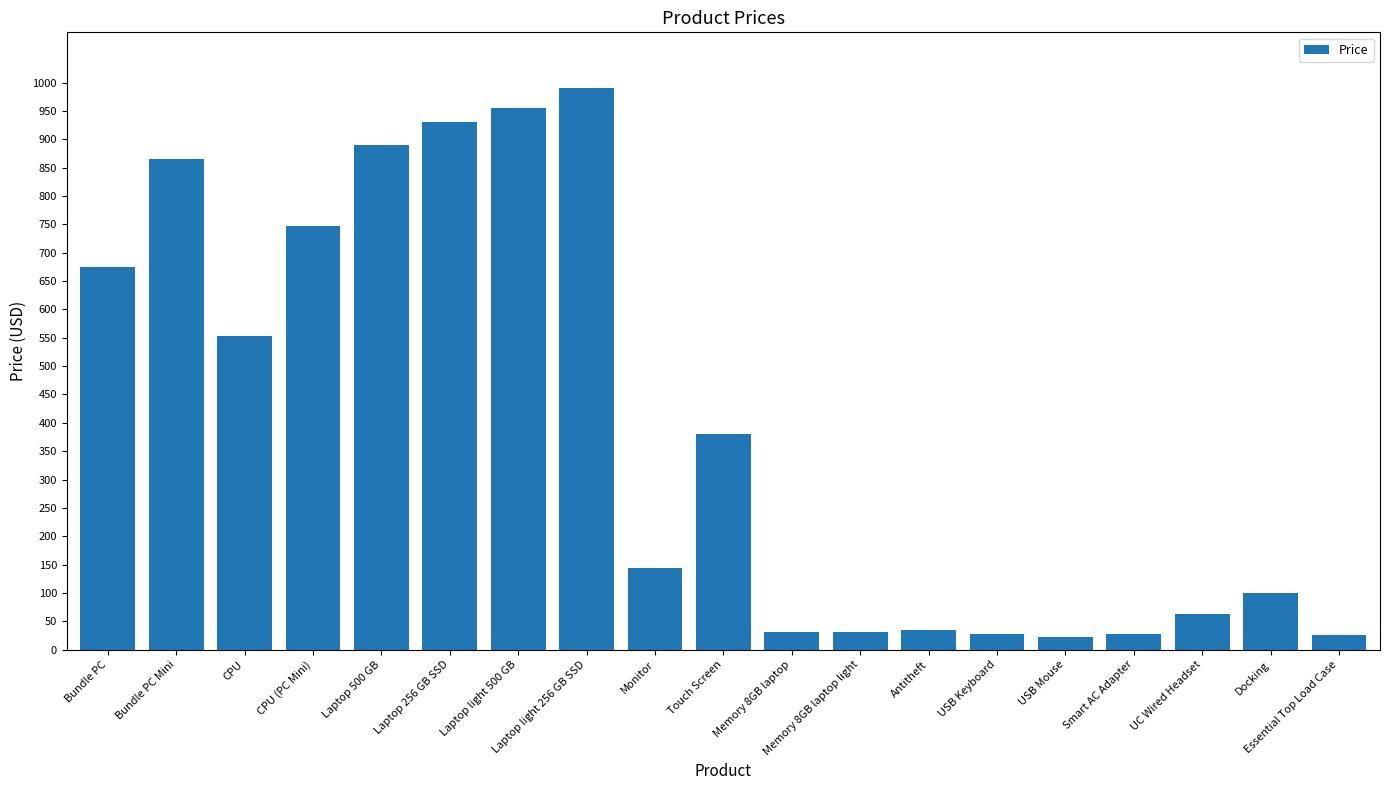

How many values are below 143?

9